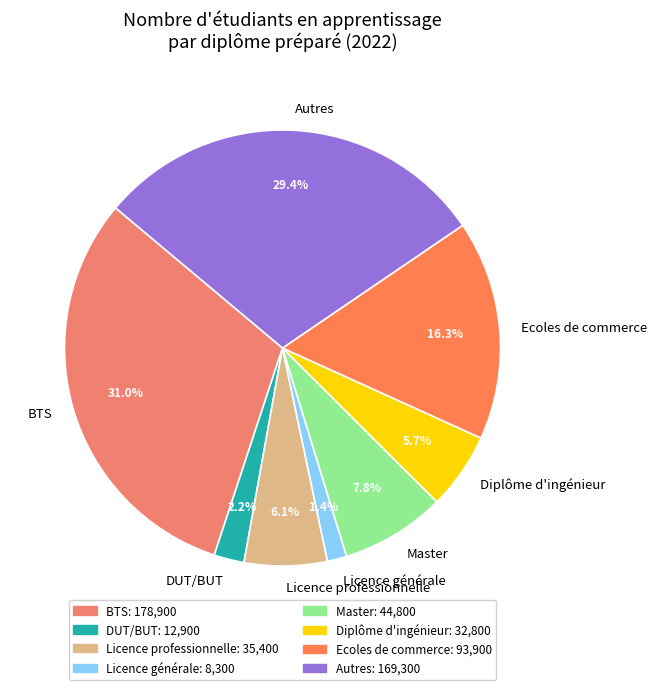

To the nearest percent, what is the difference between the largest and smallest slice percentages?

30%